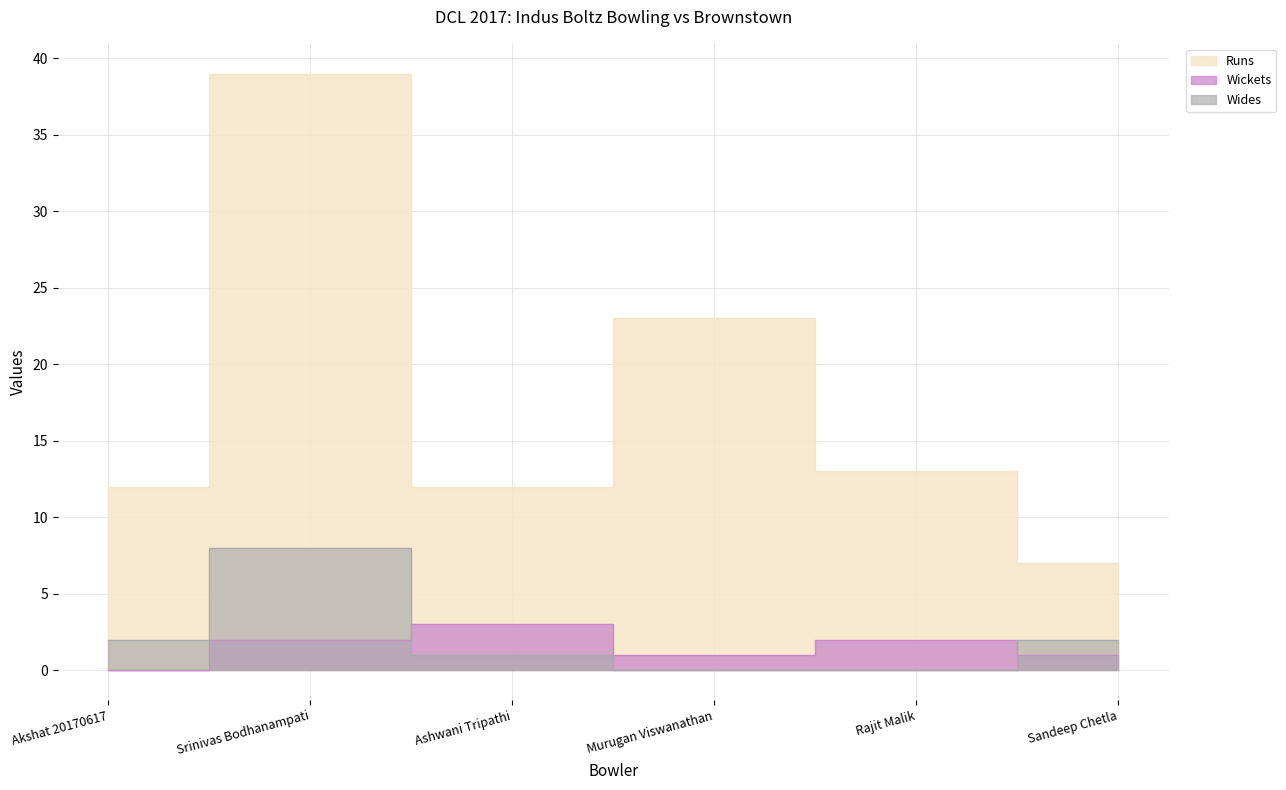

True or false: Wickets and Runs cross at least once.

False